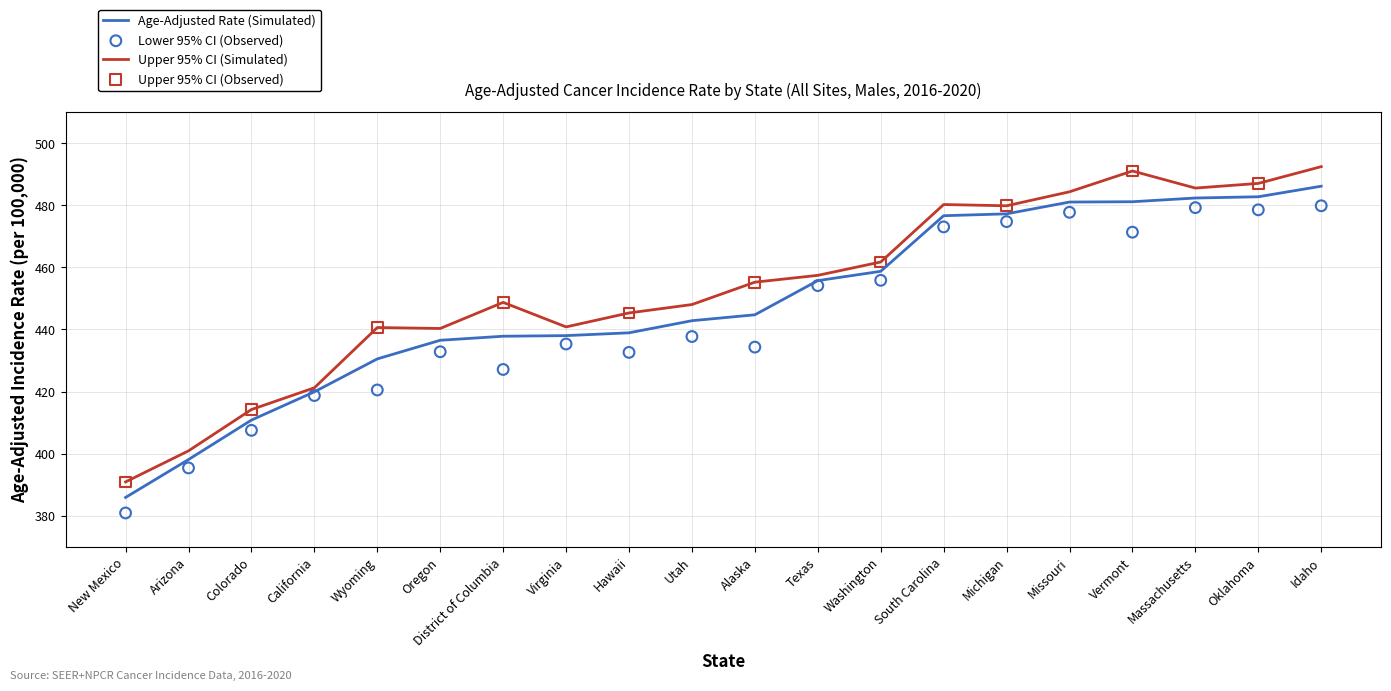

What is the total value across all series at Michigan?

1431.7